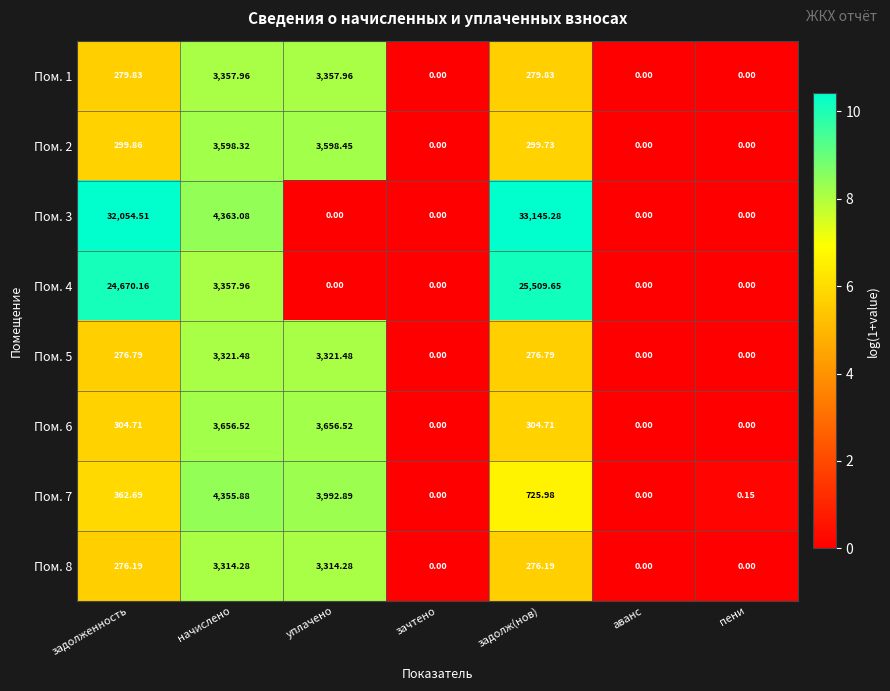

Which category has the highest value across all series?

задолж(нов)